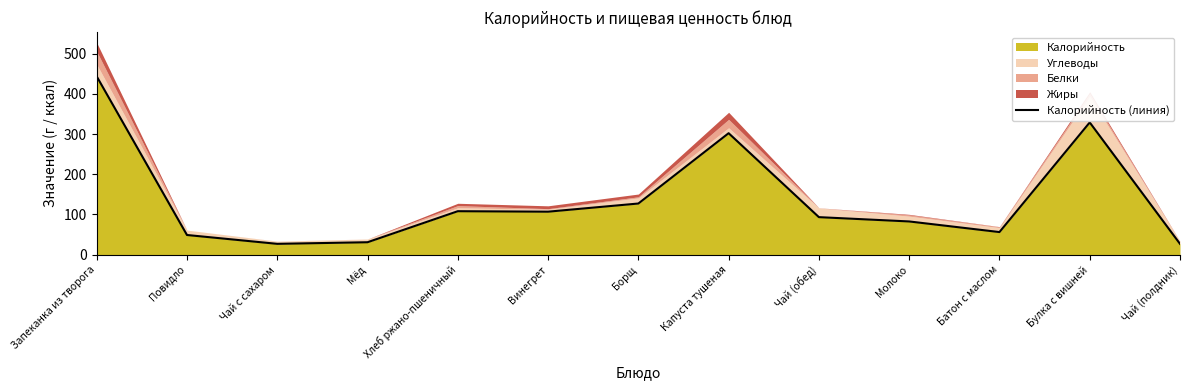

What is the label of the 10th point from the right?

Мёд